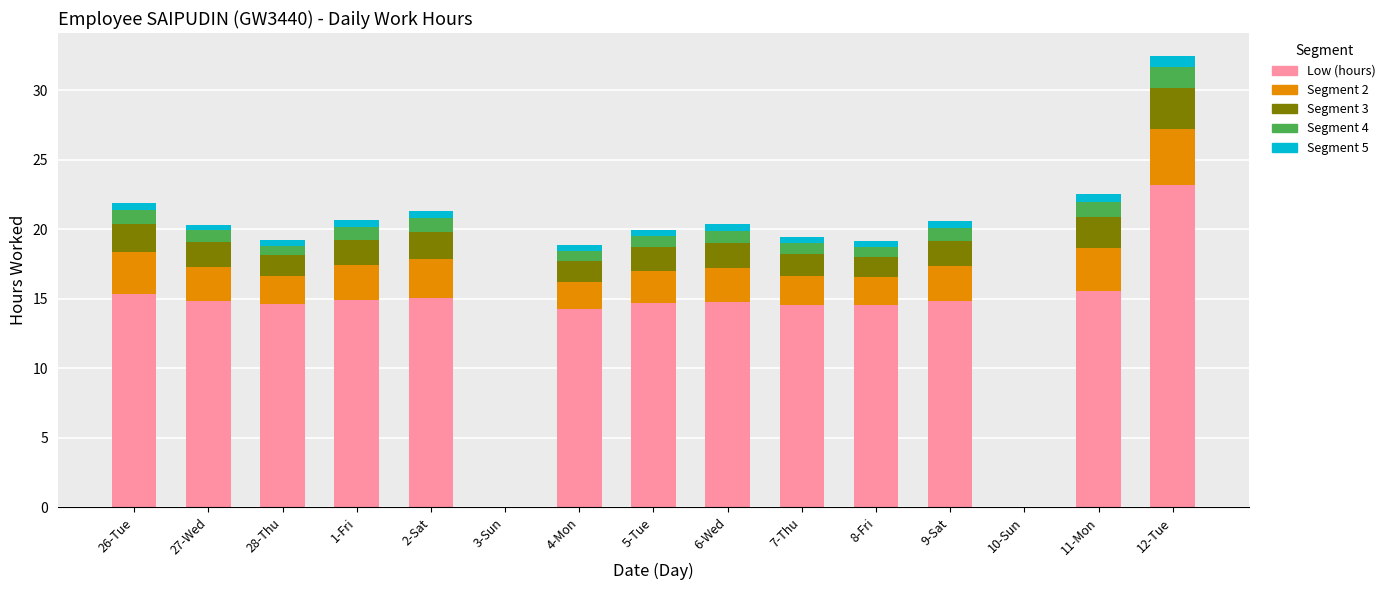

True or false: Low (hours) has a value of 22.6 at 7-Thu.

False